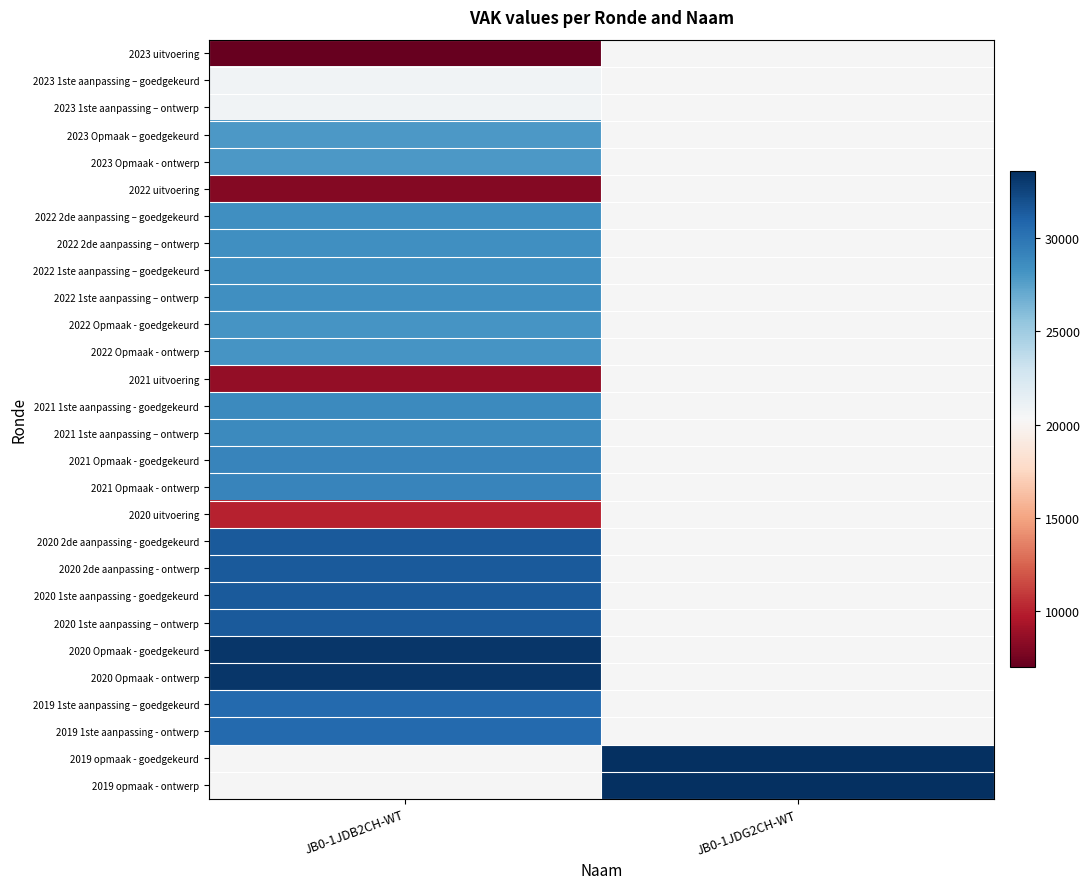

At how many categories does at least one series exceed 22867?

2